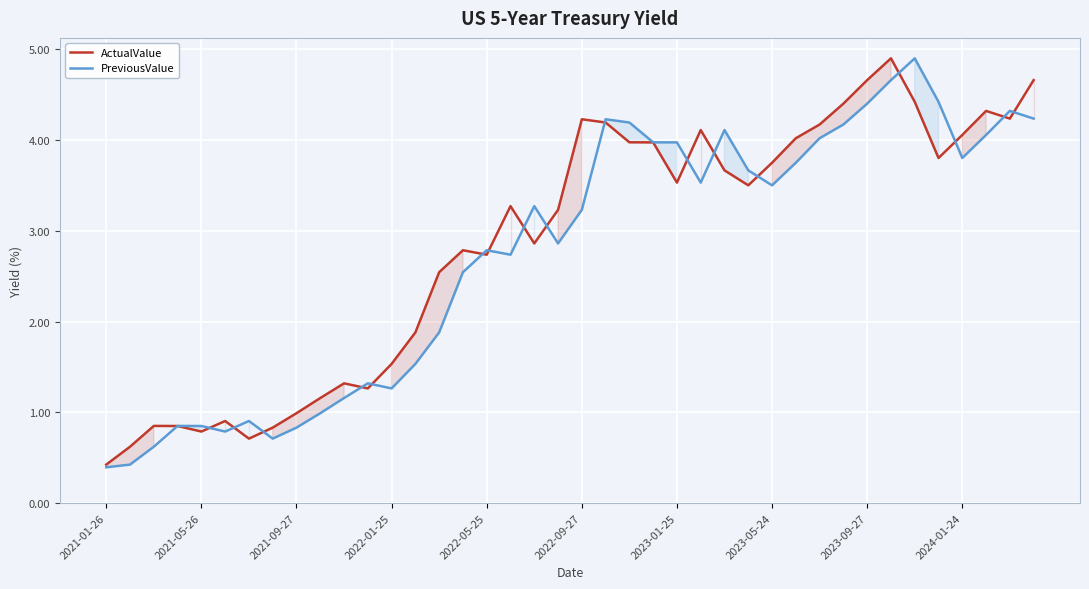

In PreviousValue, how many points are higher than both neighbors (excluding endpoints)?

9